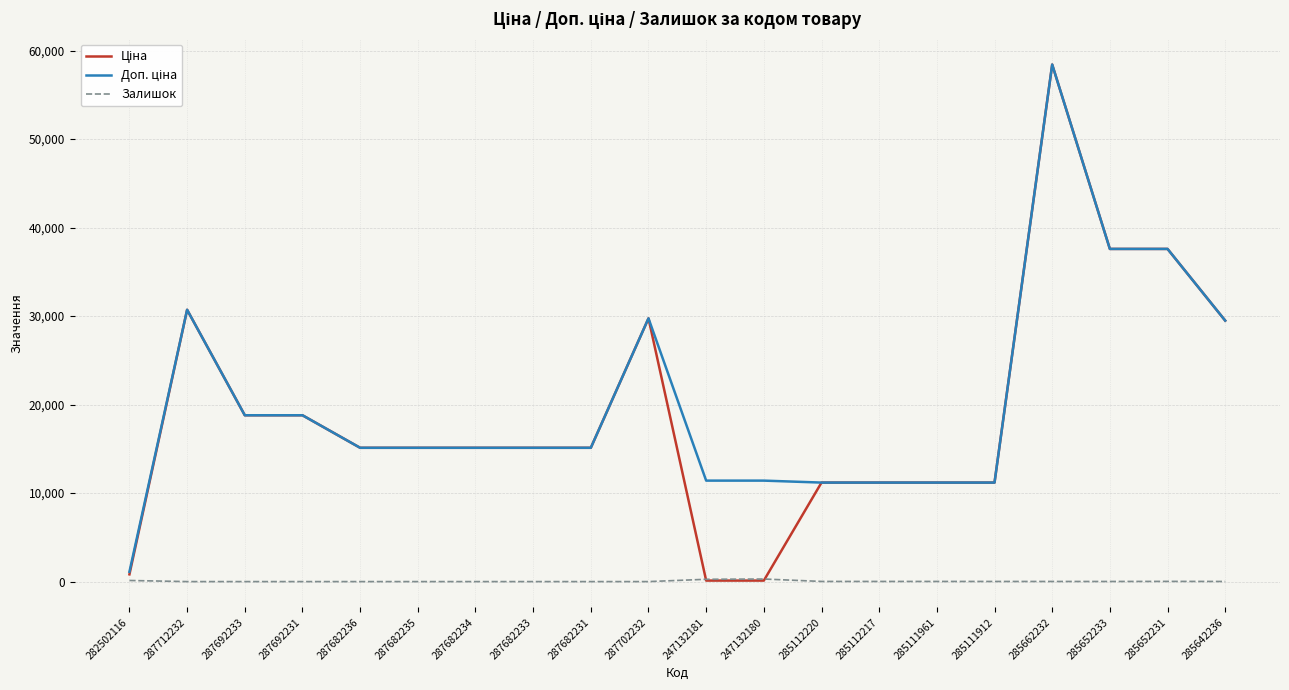

At which category is the sum across all series the highest?

285662232